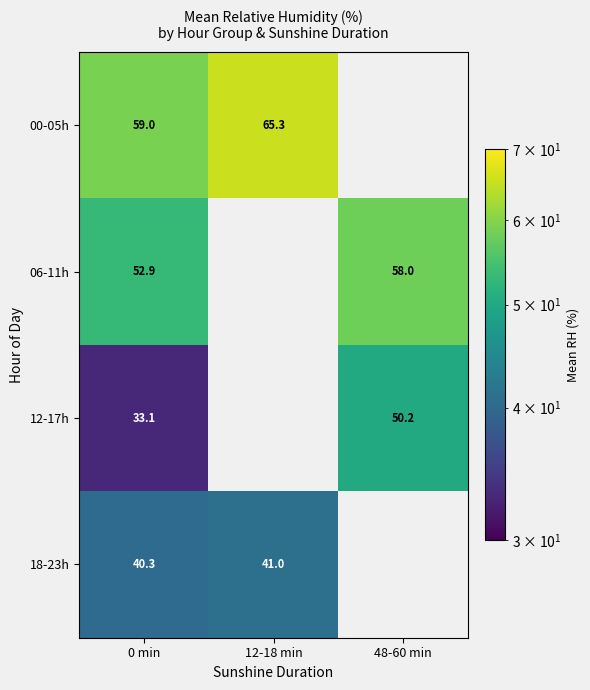

The value of 00-05h at 12-18 min is 18.2. True or false?

False